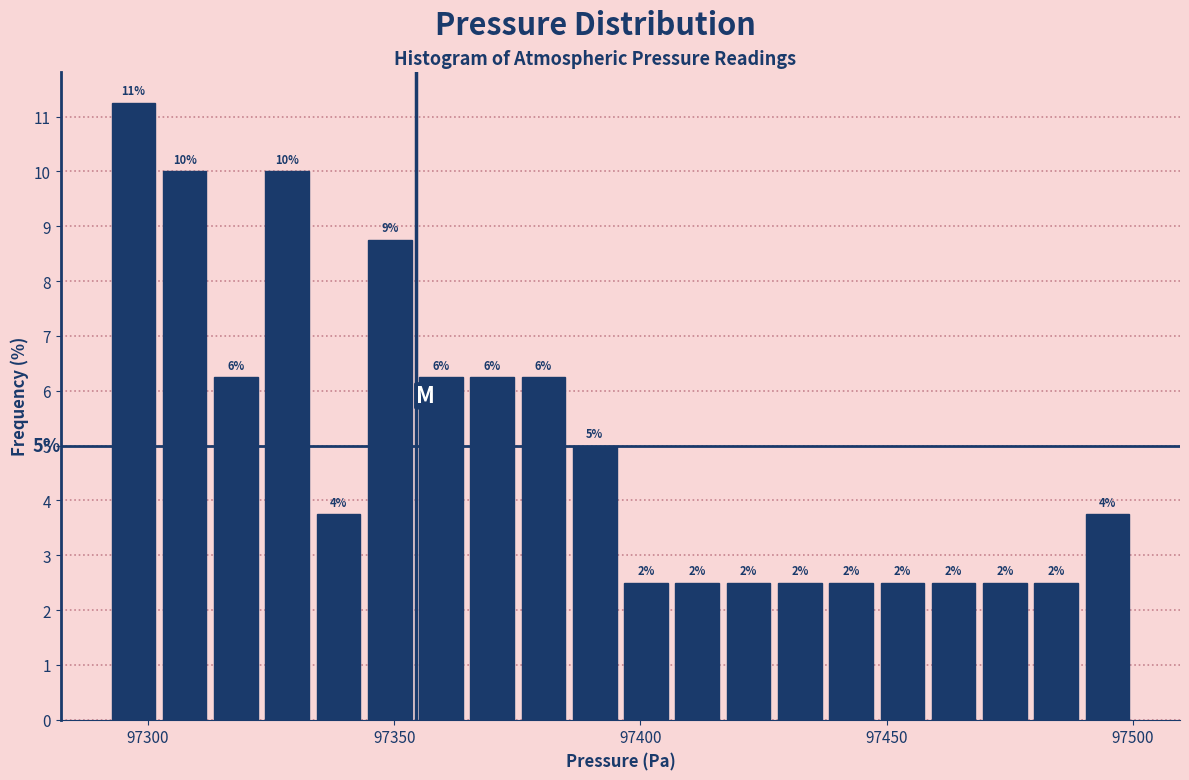

Read against the x-axis, roughly where is the centre of the tallest bar?

97295